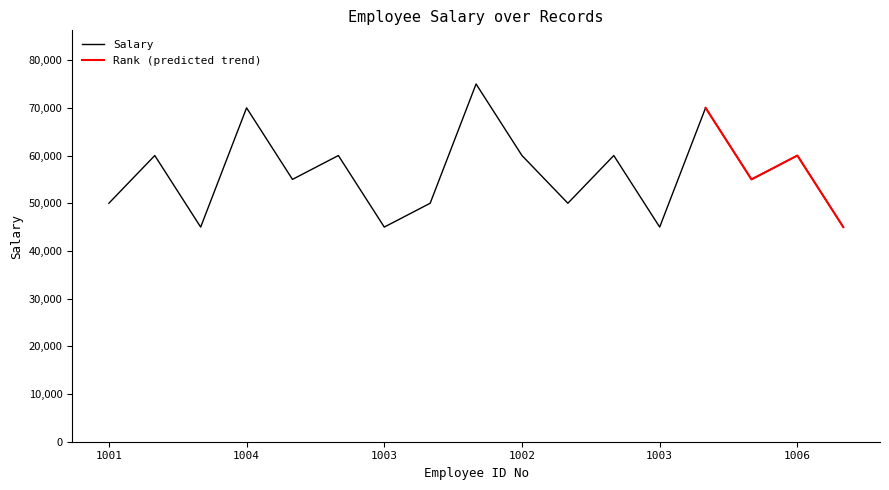

The chart shows a value of 60000 at 1006. True or false?

True